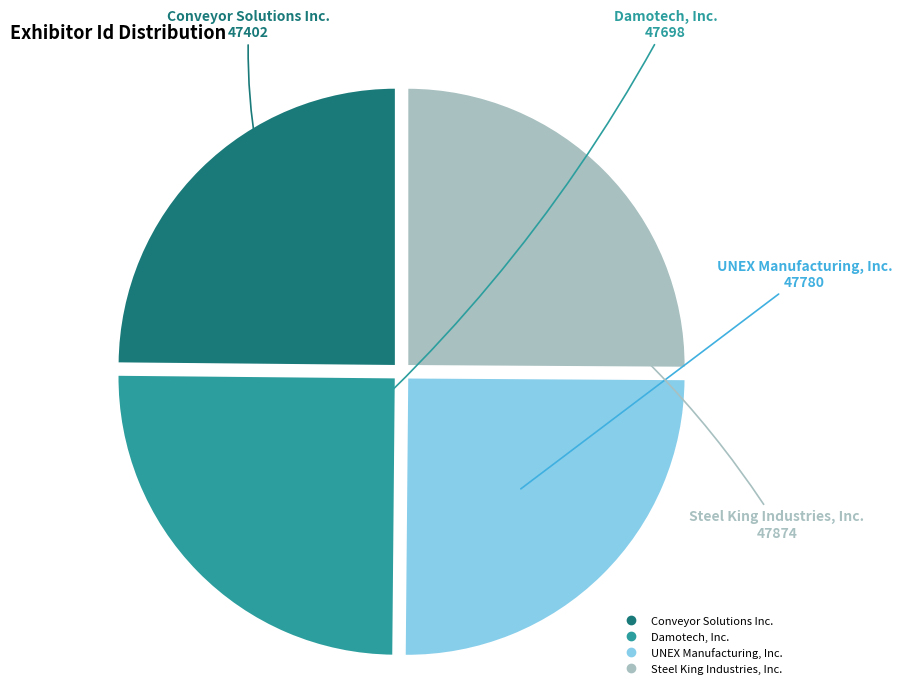

True or false: Conveyor Solutions Inc. accounts for 39% of the total.

False